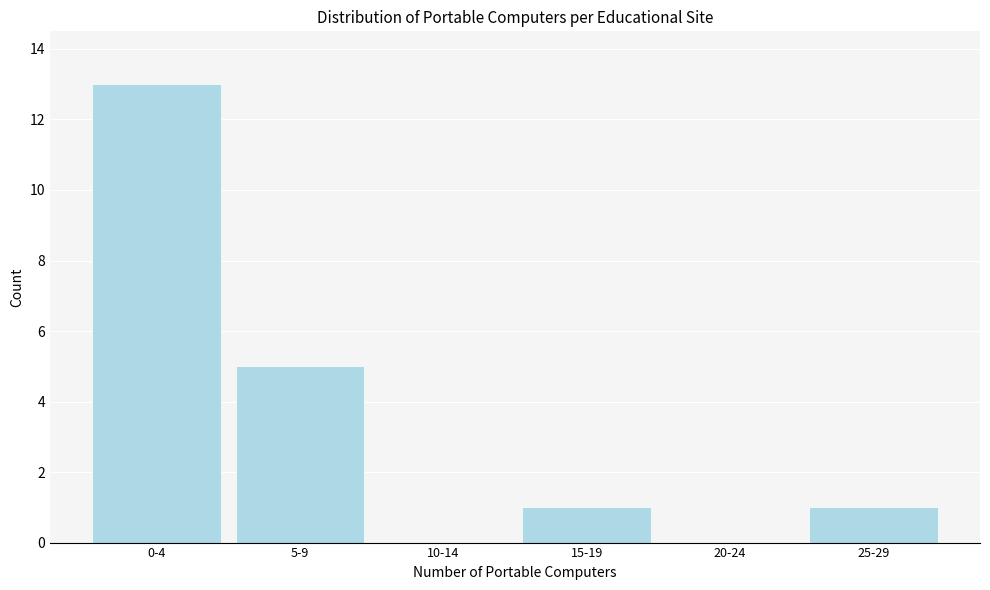

Reading left to right, transcribe all the data shown in this chart.

0-4=13	5-9=5	10-14=0	15-19=1	20-24=0	25-29=1